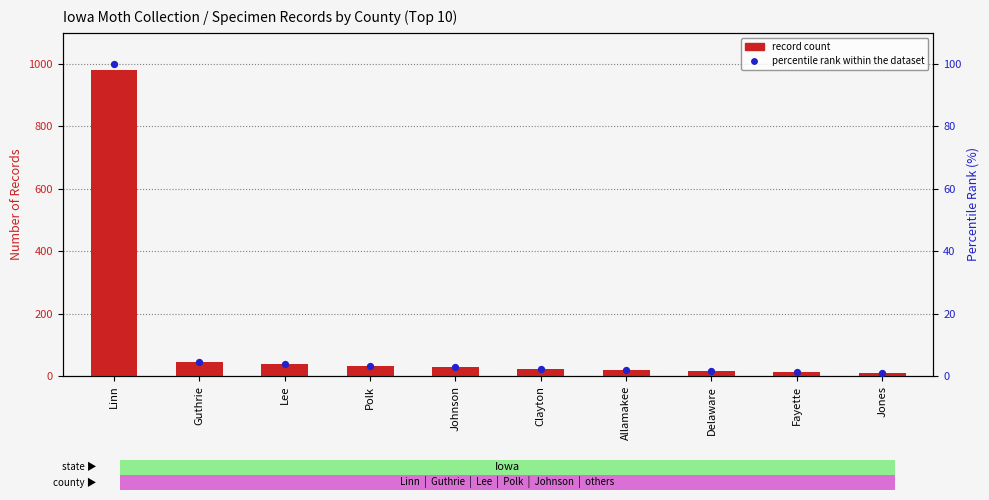

At how many categories does at least one series exceed 675?

1